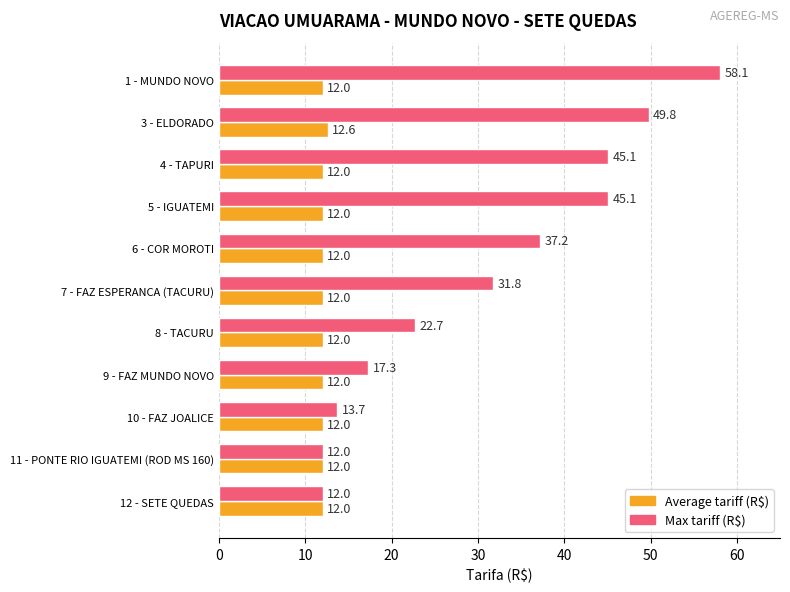

What is the greatest value displayed?

58.1